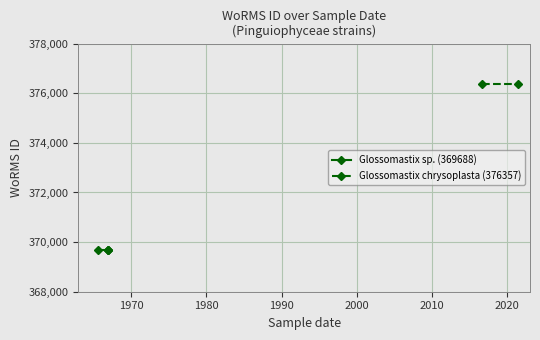

What is the label of the 4th point from the right?

1965-07-21